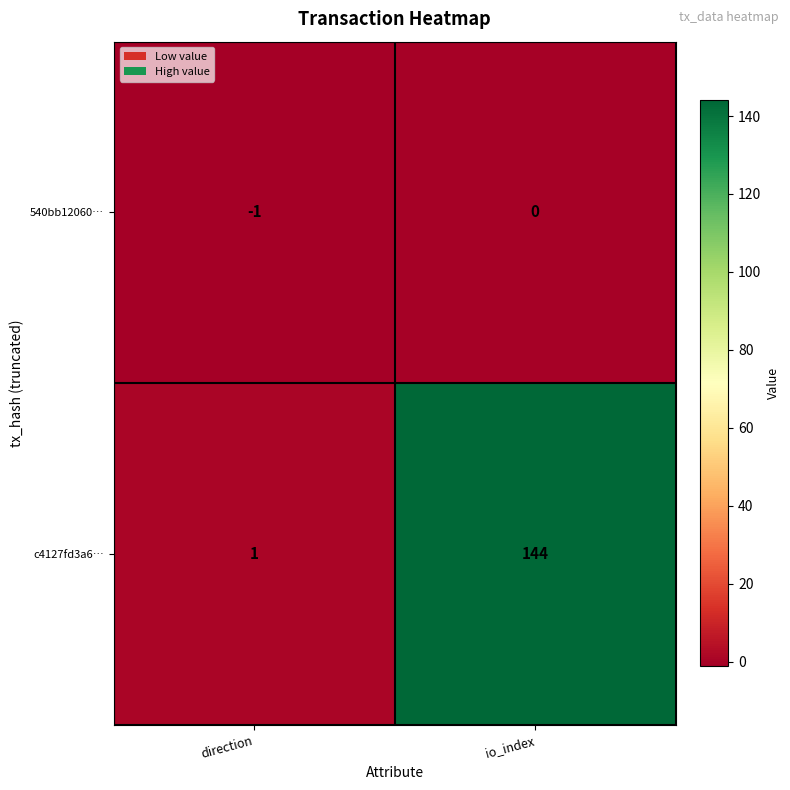

At io_index, list the series in order from smallest to largest.

540bb12060…, c4127fd3a6…